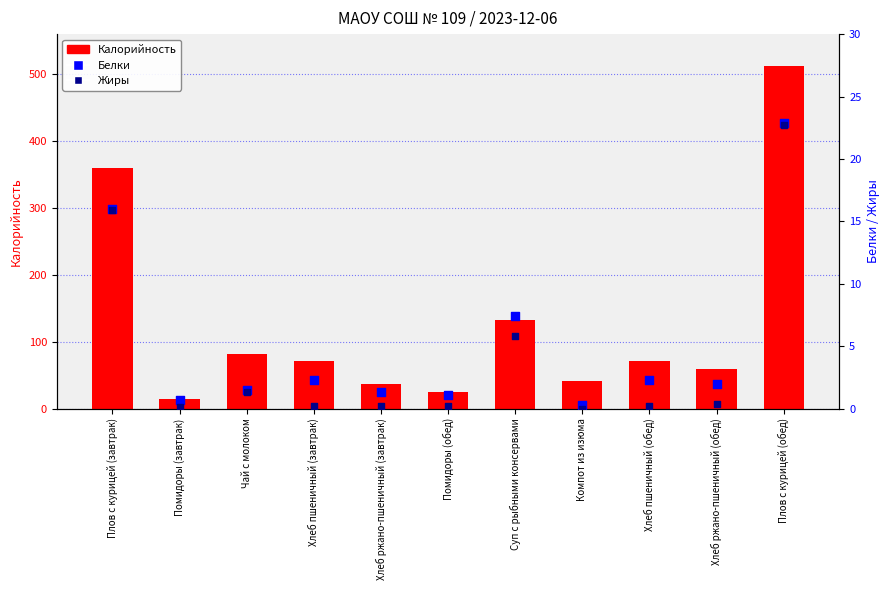

Which series contains the highest Y value?

Калорийность